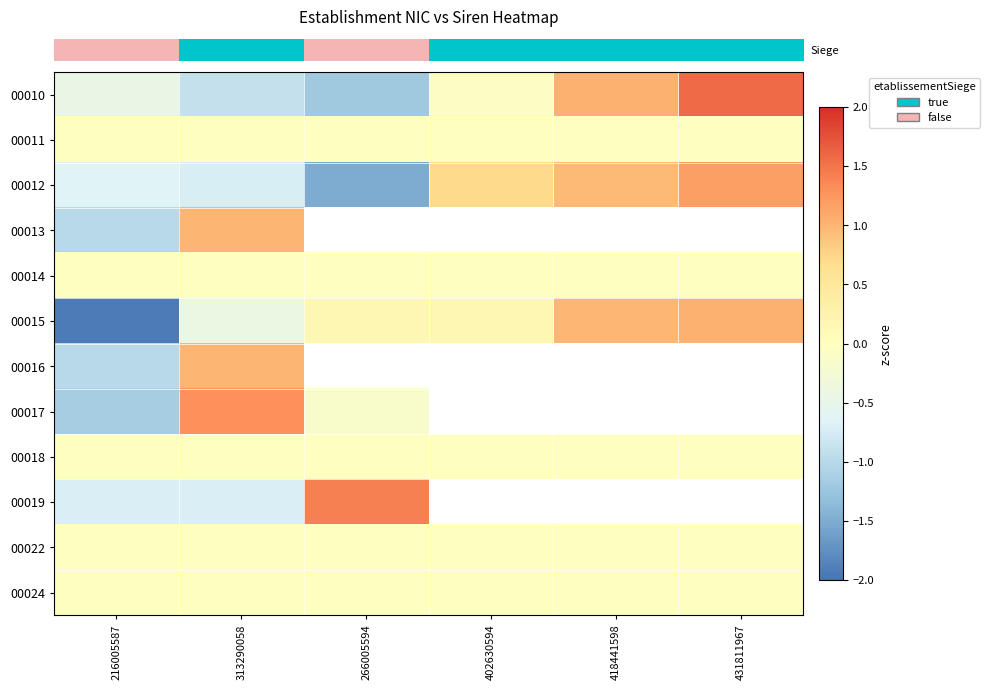

What is the spread (max minus min) of values at 216005587?

1.9